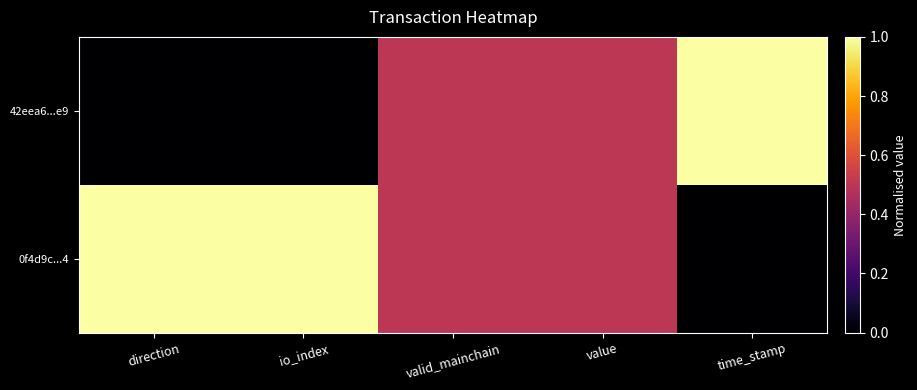

Reading left to right, list all the values displayed in this chart.

42eea6...e9: direction=0.0	io_index=0.0	valid_mainchain=0.5	value=0.5	time_stamp=1.0
0f4d9c...4: direction=1.0	io_index=1.0	valid_mainchain=0.5	value=0.5	time_stamp=0.0